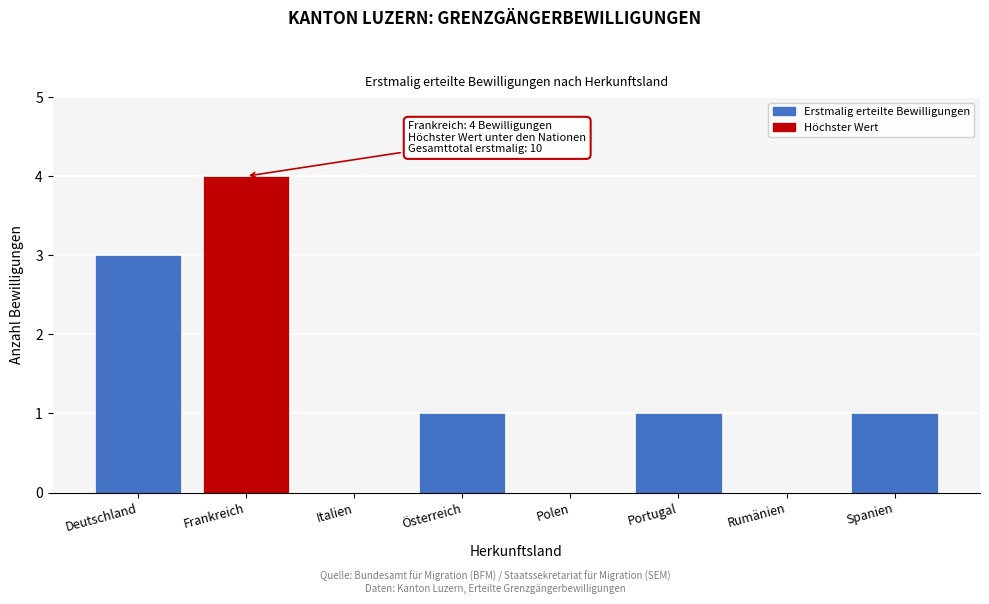

Reading left to right, what are all the values shown in this chart?

Deutschland=3	Frankreich=4	Italien=0	Österreich=1	Polen=0	Portugal=1	Rumänien=0	Spanien=1